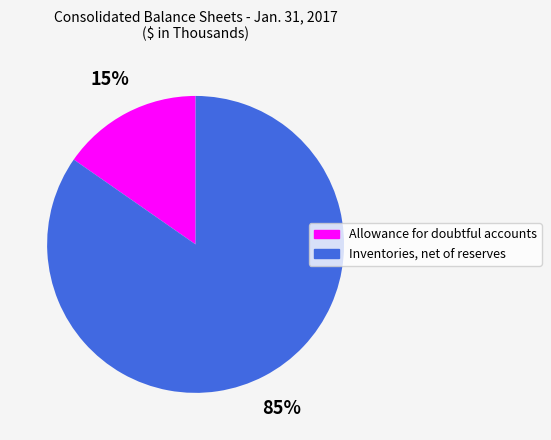

To the nearest percent, what is the average slice percentage?

50%